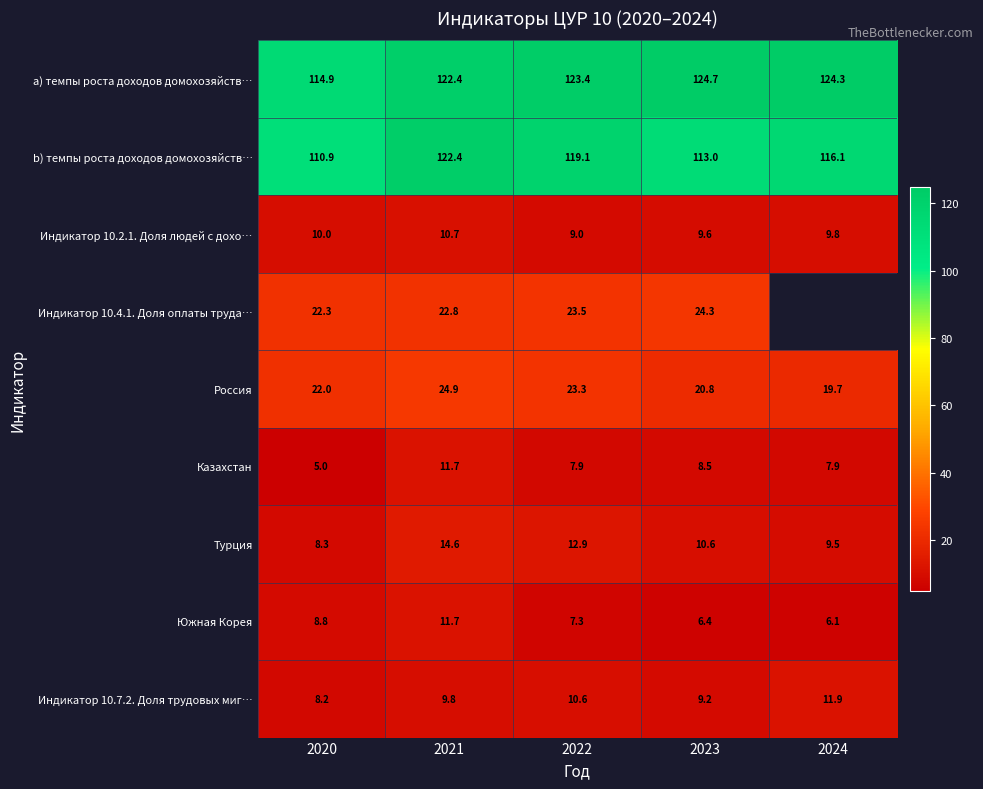

Count the number of categories in the chart.

5